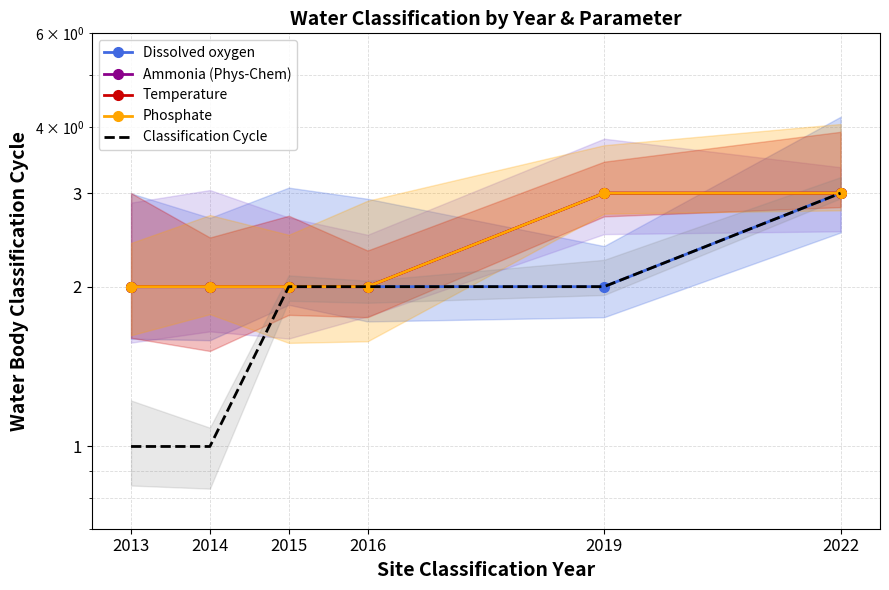

What is the sum of the Dissolved oxygen values at 2013 and 2019?

4